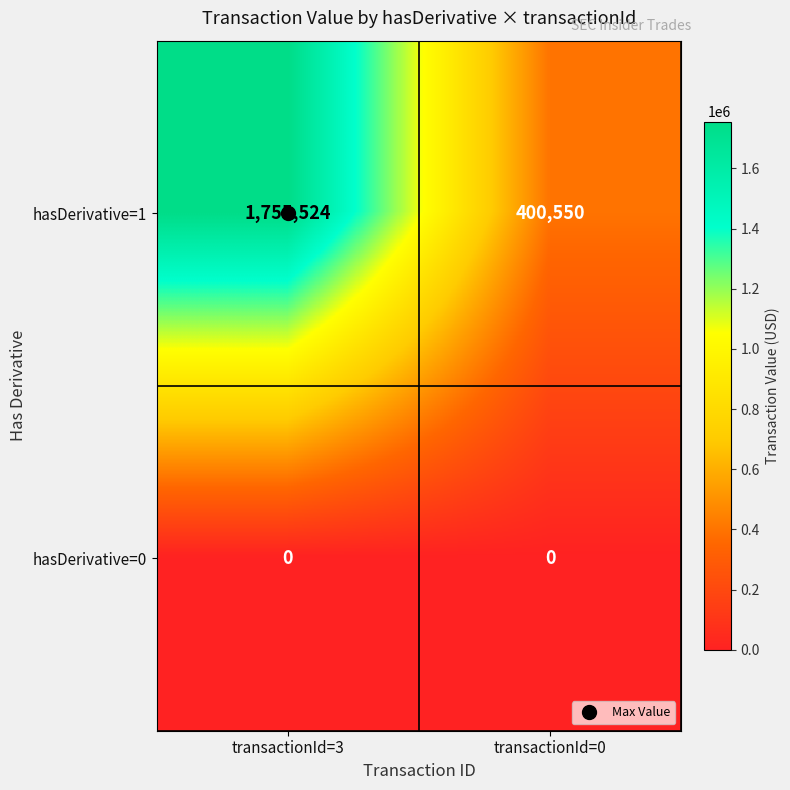

Which series has the widest spread of values?

hasDerivative=1